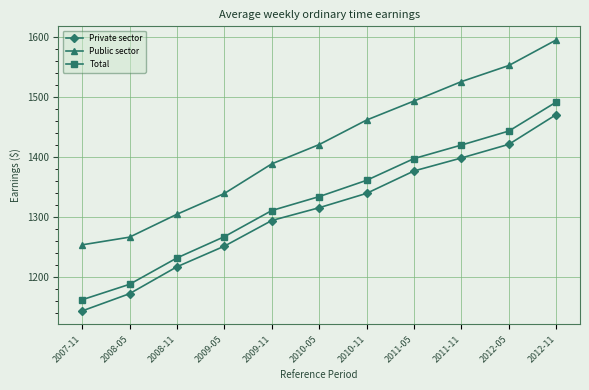

What is the difference between the maximum and minimum values in the Private sector series?

326.9